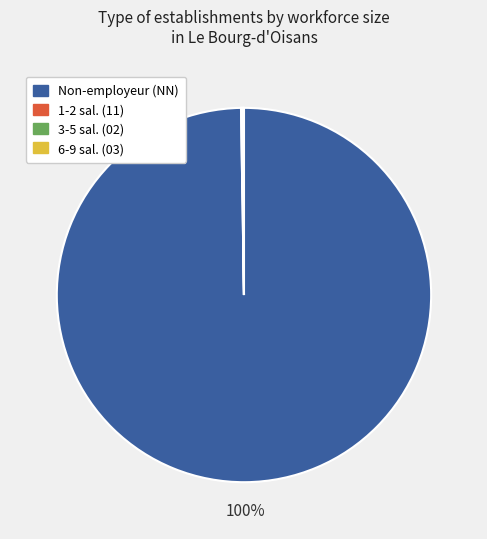

To the nearest percent, what is the difference between the largest and smallest slice percentages?

100%